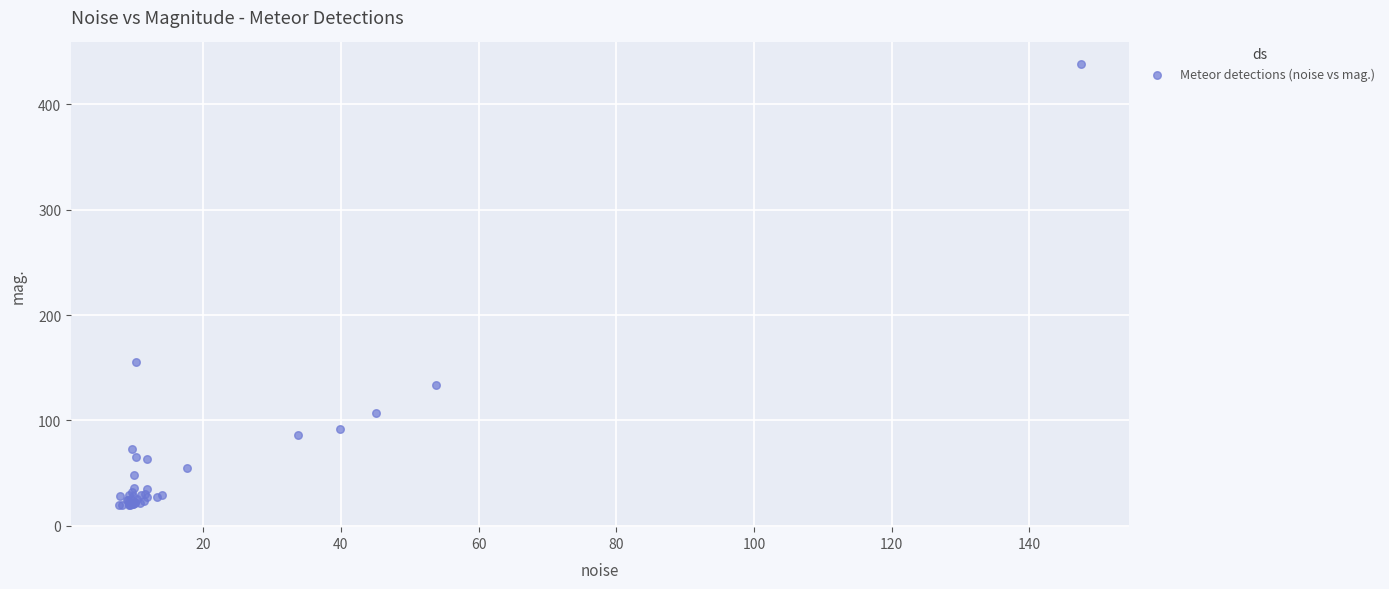

What Y value in the scatter plot is closest to 228?

155.1